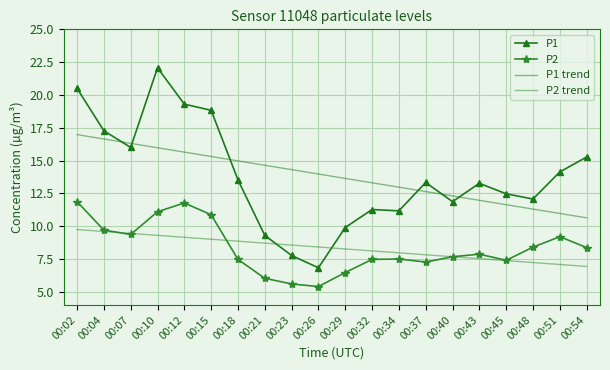

Rank the series at 00:21 from lowest to highest value.

P2, P2 trend, P1, P1 trend